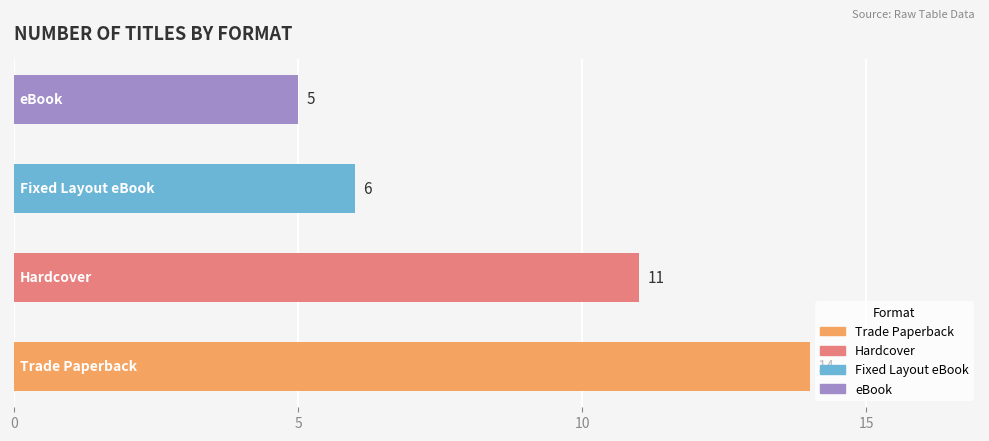

How many values are between 6 and 14?

3